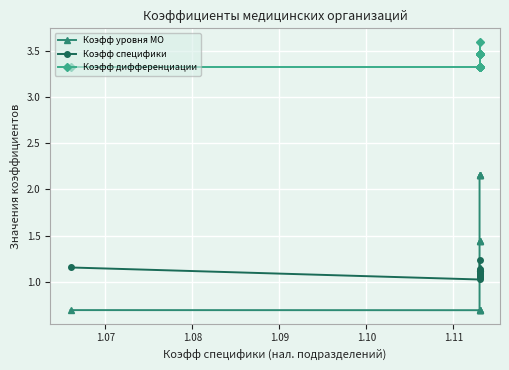

True or false: Коэфф специфики has more than 0 interior local peaks.

False